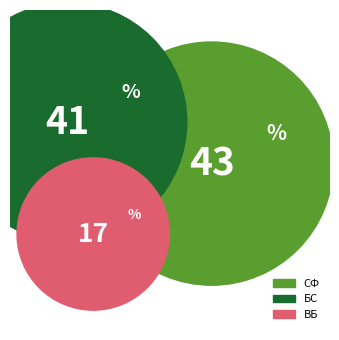

Which has a higher value, СФ or ВБ?

СФ